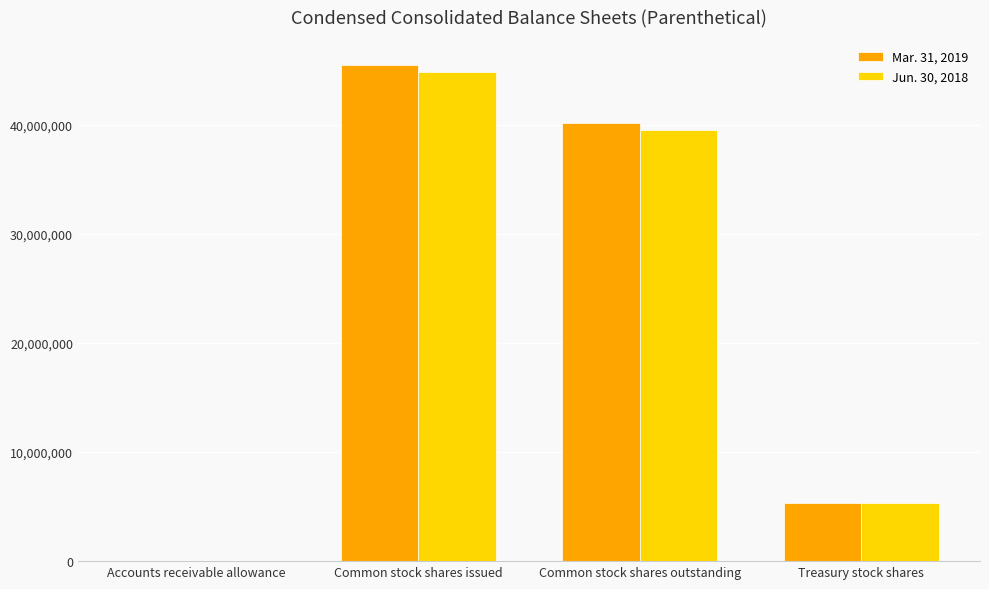

True or false: Jun. 30, 2018 has a value of 52233906 at Common stock shares outstanding.

False